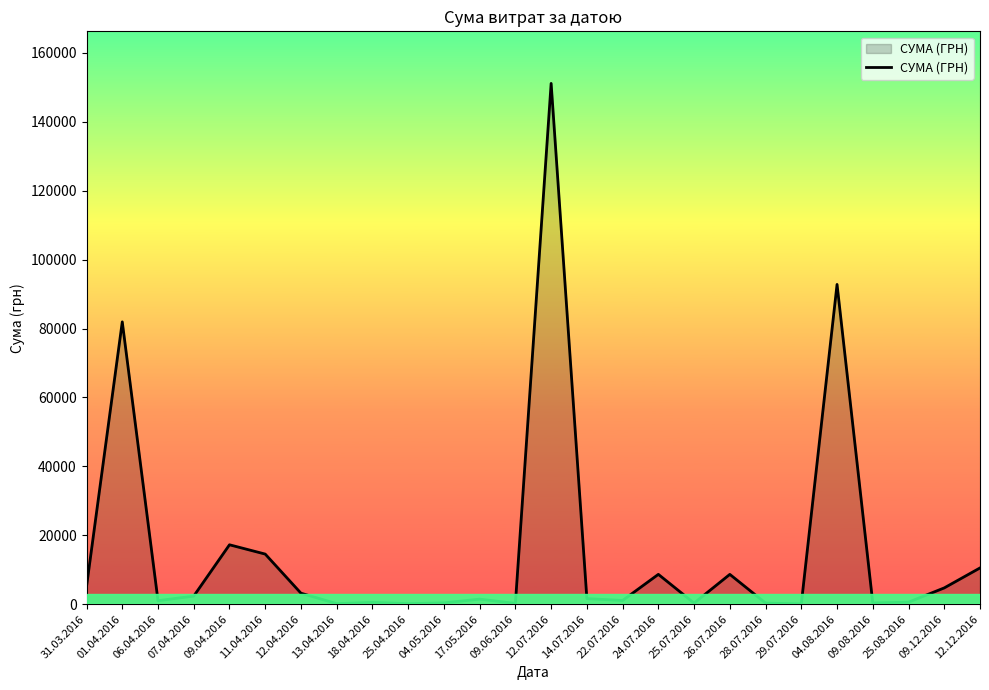

Is it true that the value at 09.04.2016 is 3713.3?

False